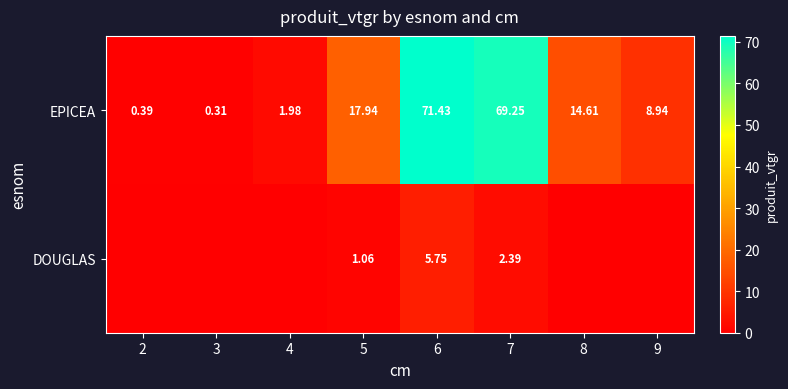

Which label corresponds to the smallest value in the chart?

2